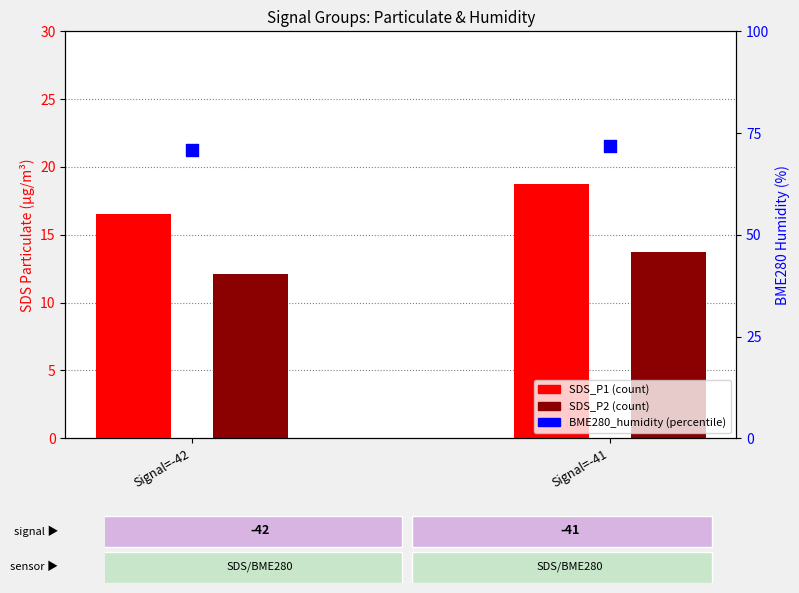

What is the total value across all series at Signal=-41?

104.2